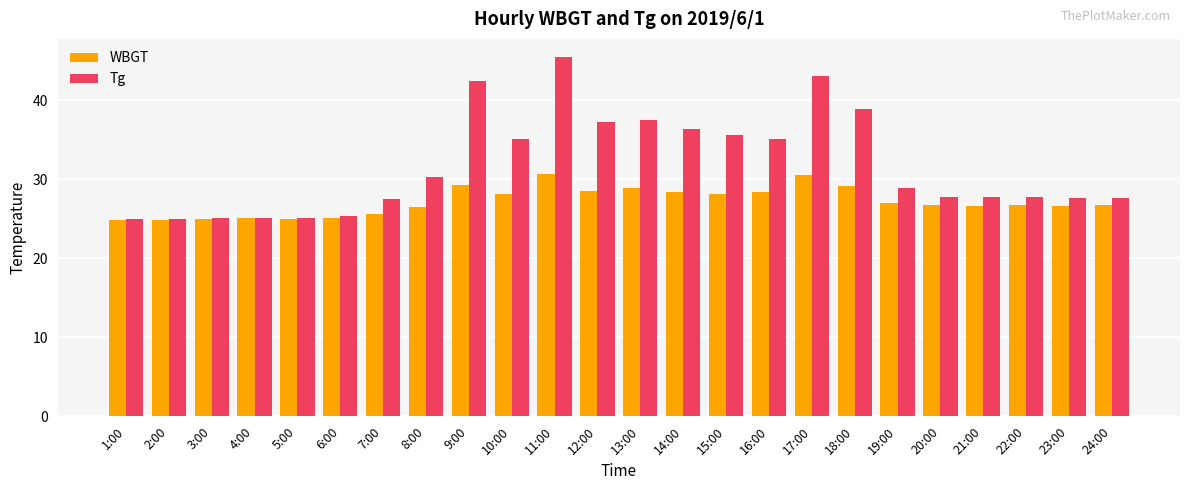

Between 2:00 and 19:00, which series saw the biggest shift?

Tg